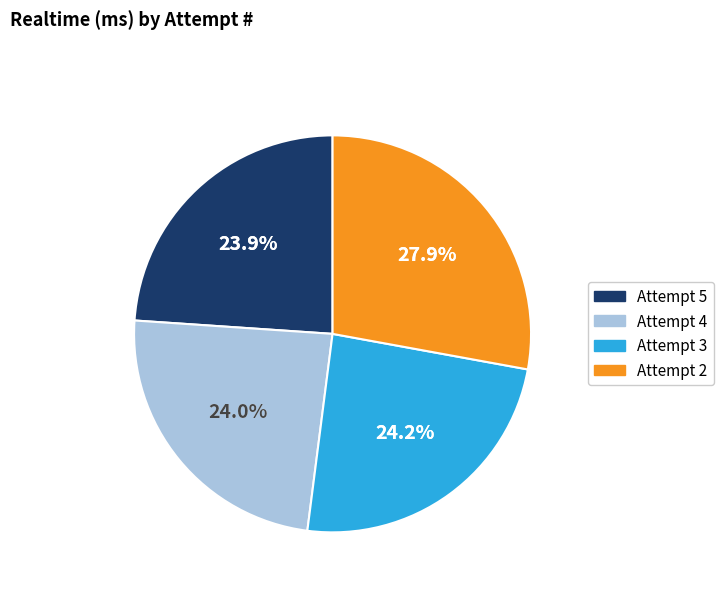

Rank the categories by value from highest to lowest.

Attempt 2, Attempt 3, Attempt 4, Attempt 5